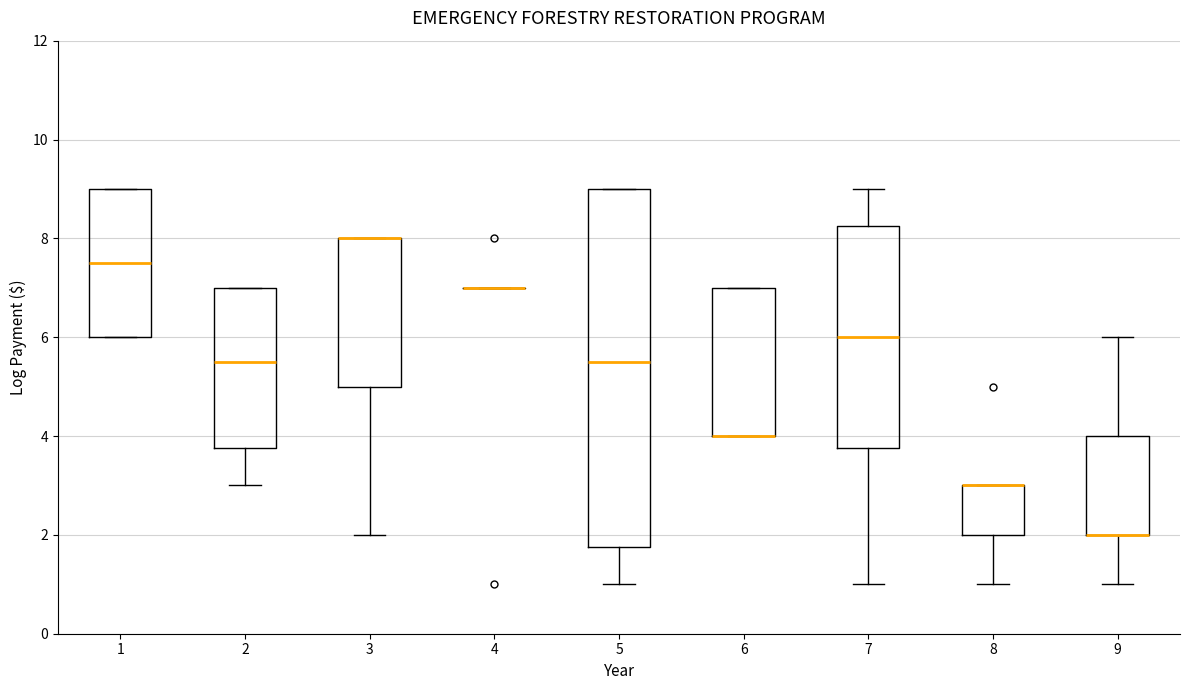

Reading left to right, transcribe this box plot: for each box, give where its median line is, the range the box spans, and where its two whiskers end, as read against the y-axis. The values are not printed on the chart, so give them approximately, as read against the axis.

1: median 7.6, box 6.0 to 9.0, whiskers 6.0 to 9.0
2: median 5.6, box 3.8 to 7.0, whiskers 3.0 to 7.0
3: median 8.0 (drawn on the box's upper edge), box 5.0 to 8.0, whiskers 2.0 to 8.0
4: box collapsed to a line at 7.0, whiskers 7.0 to 7.0
5: median 5.6, box 1.8 to 9.0, whiskers 1.0 to 9.0
6: median 4.0 (drawn on the box's lower edge), box 4.0 to 7.0, whiskers 4.0 to 7.0
7: median 6.0, box 3.8 to 8.2, whiskers 1.0 to 9.0
8: median 3.0 (drawn on the box's upper edge), box 2.0 to 3.0, whiskers 1.0 to 3.0
9: median 2.0 (drawn on the box's lower edge), box 2.0 to 4.0, whiskers 1.0 to 6.0